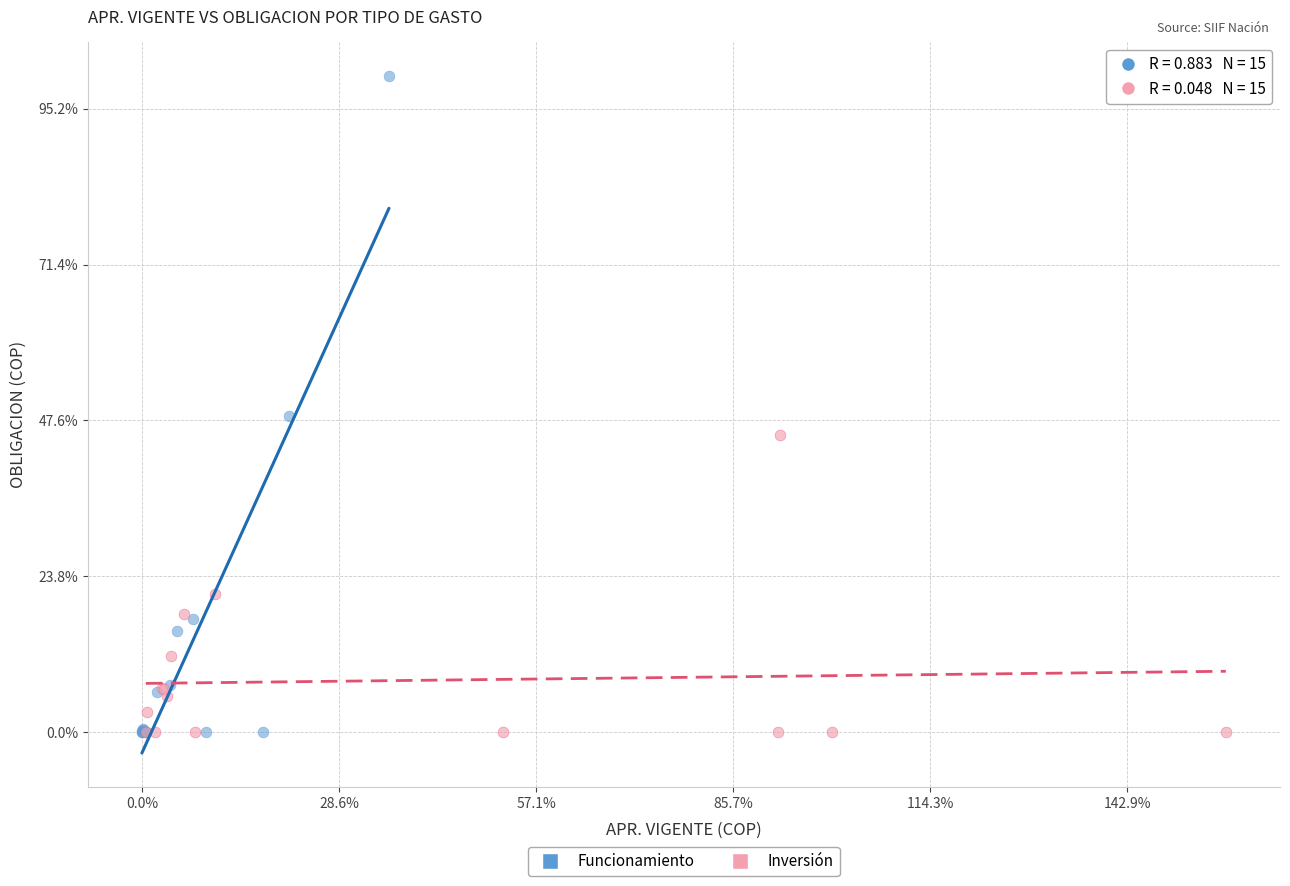

Which series reaches the maximum Y coordinate?

Funcionamiento